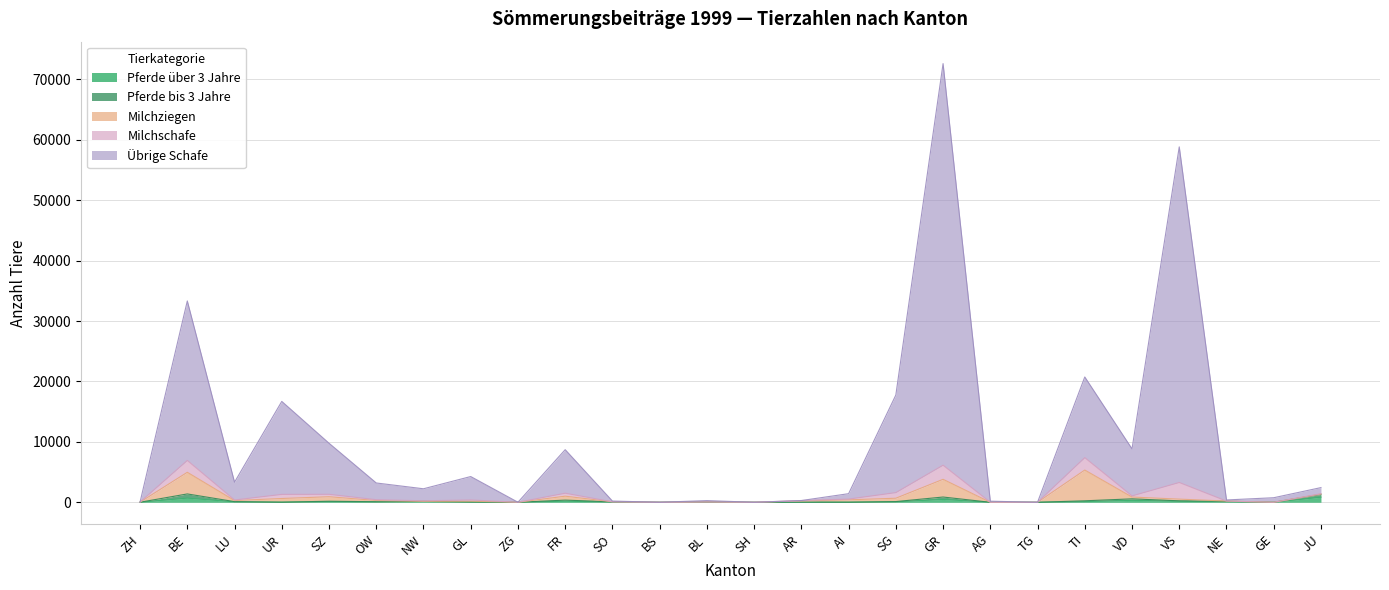

True or false: Pferde bis 3 Jahre and Übrige Schafe cross at least once.

False